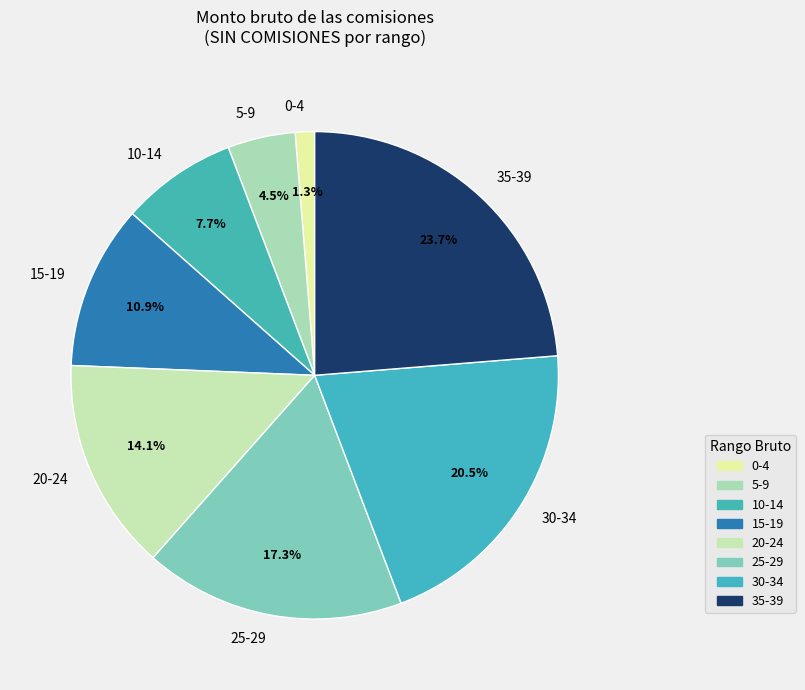

Approximately how many times larger is the value at 35-39 compared to 25-29?

1.4